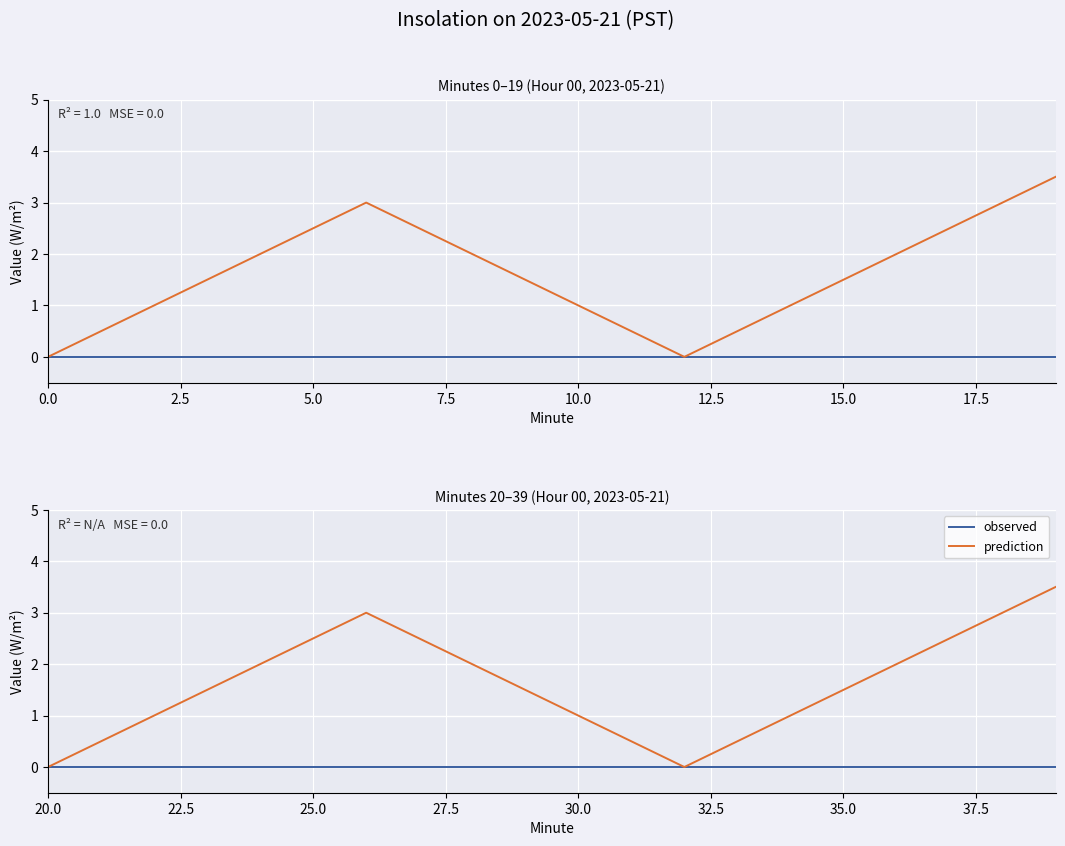

How many prediction values are between 1 and 2?

9